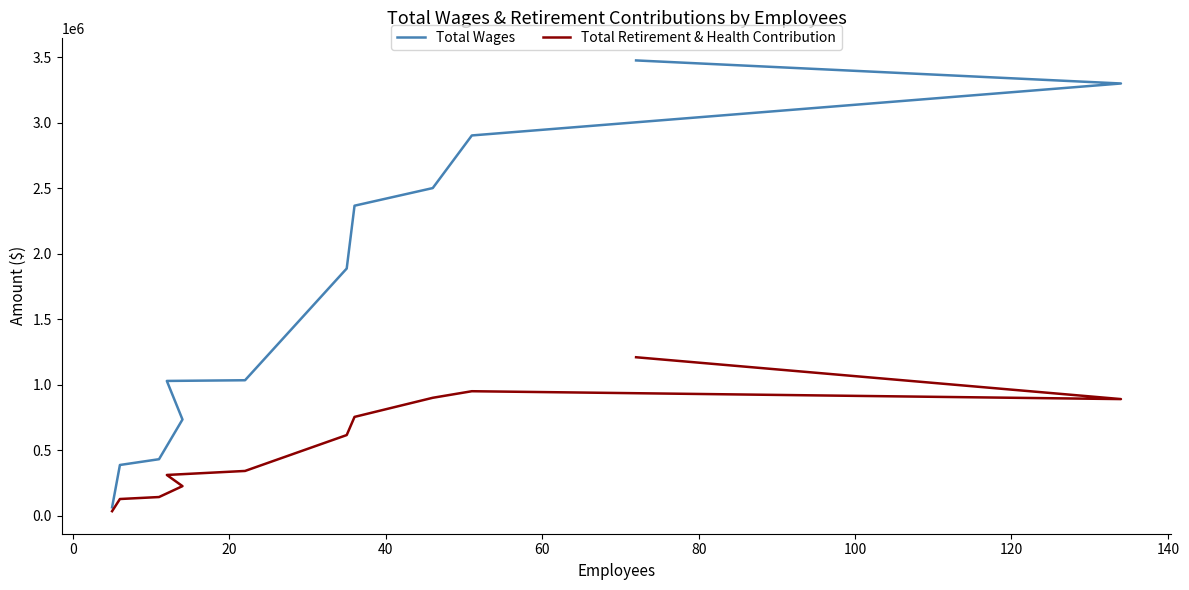

What is the greatest value displayed?

3475094